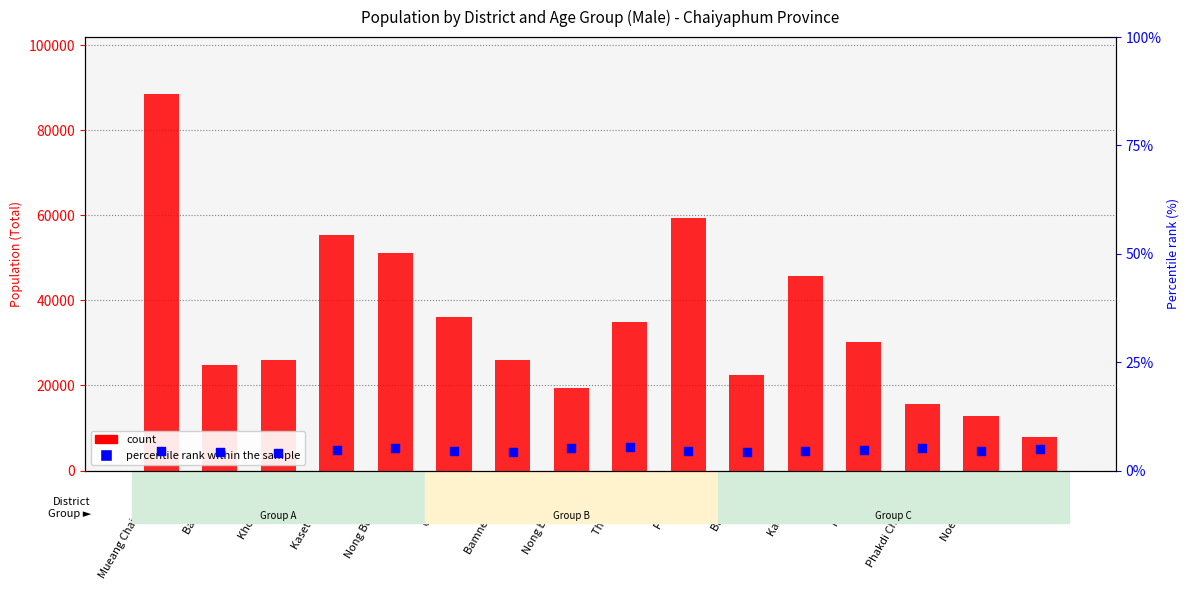

What are all the series names shown in the legend?

count, percentile rank within the sample